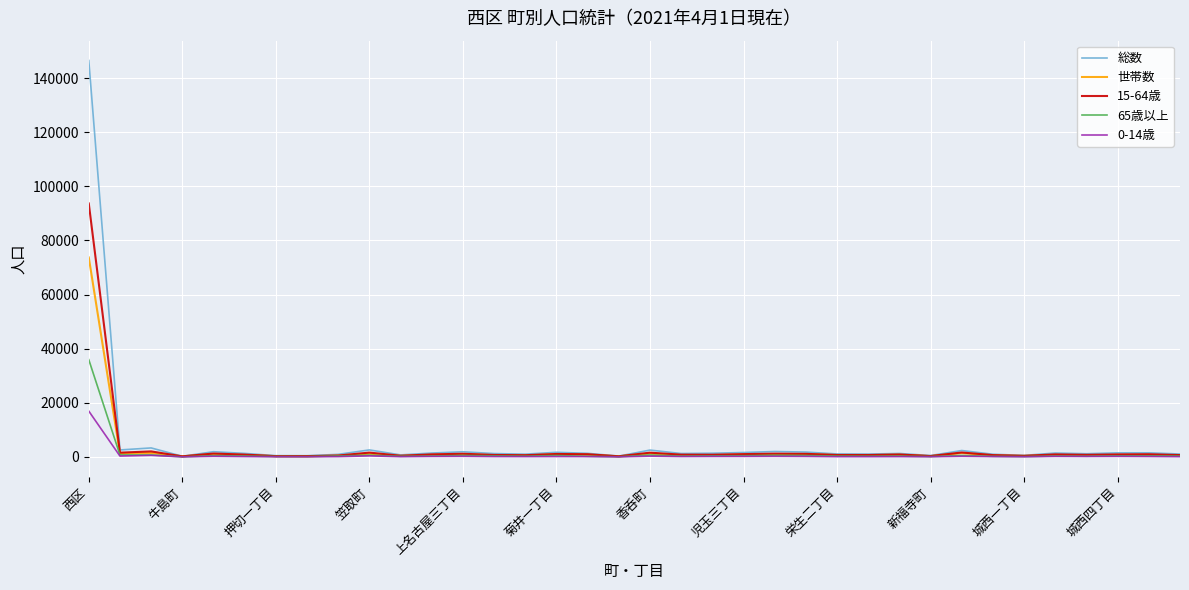

Which series has the largest range (max minus min)?

総数